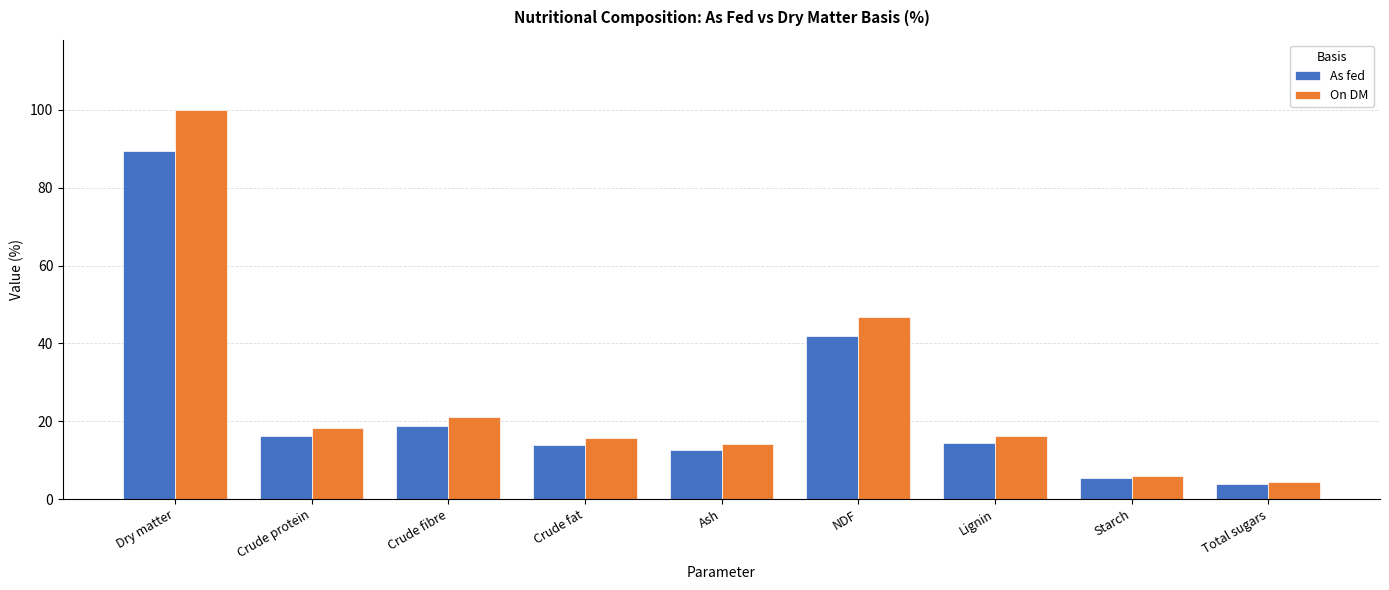

What is the sum of the On DM values at Total sugars and Crude protein?

22.7